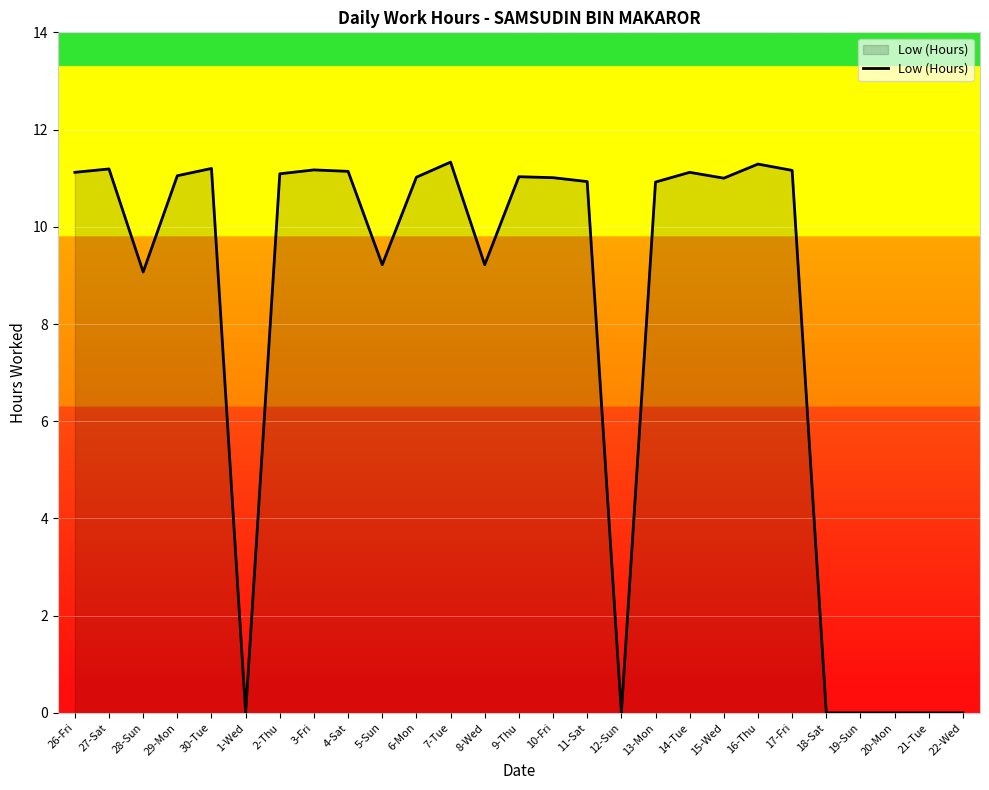

What is the maximum value shown in the chart?

11.3